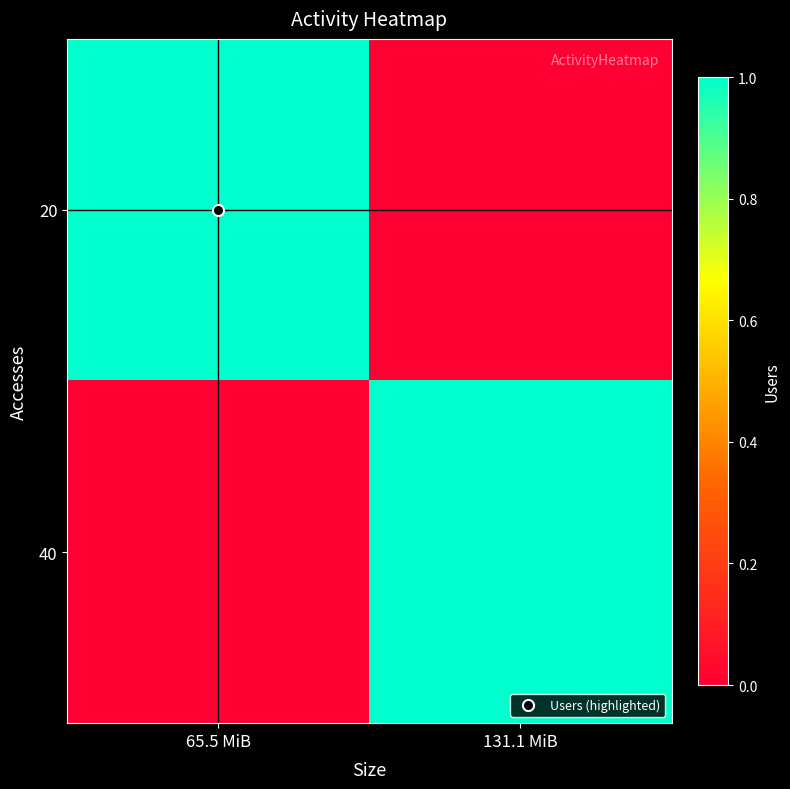

Which has a higher value, 131.1 MiB or 65.5 MiB?

65.5 MiB